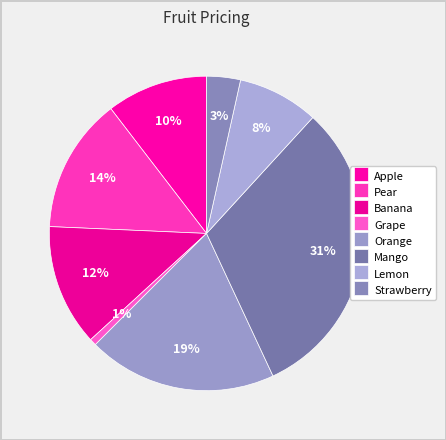

Rank the categories by value from lowest to highest.

Grape, Strawberry, Lemon, Apple, Banana, Pear, Orange, Mango